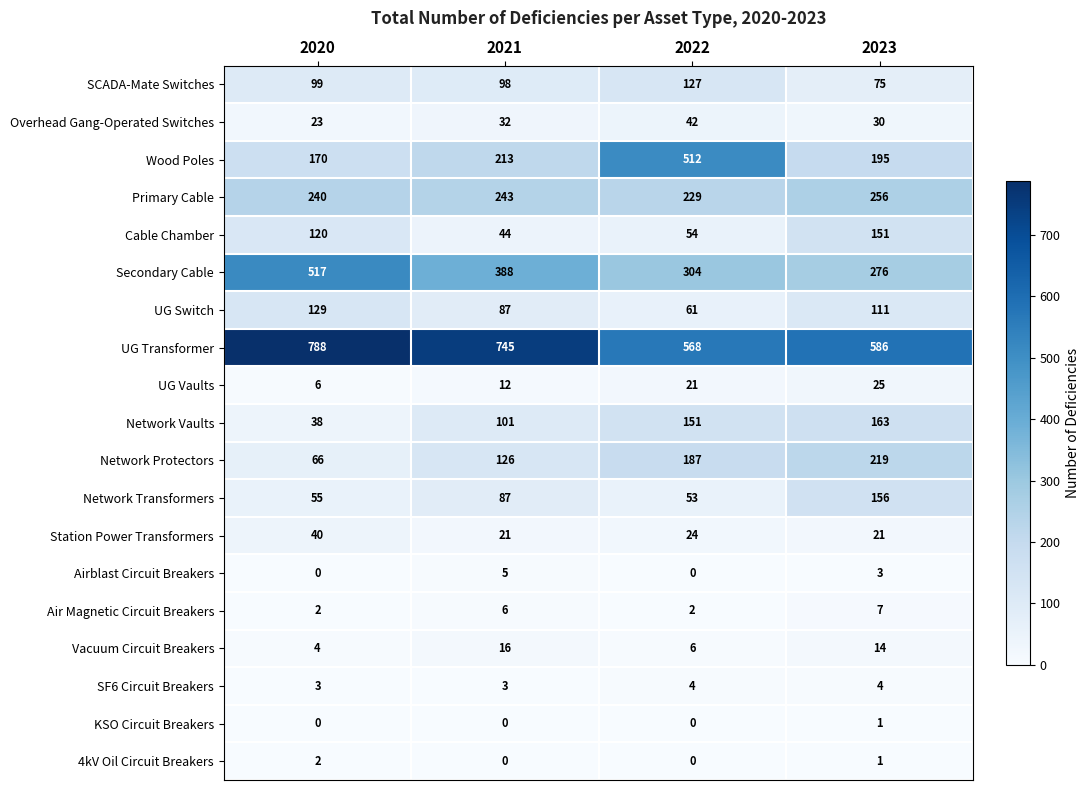

Which label corresponds to the largest value in the chart?

2020